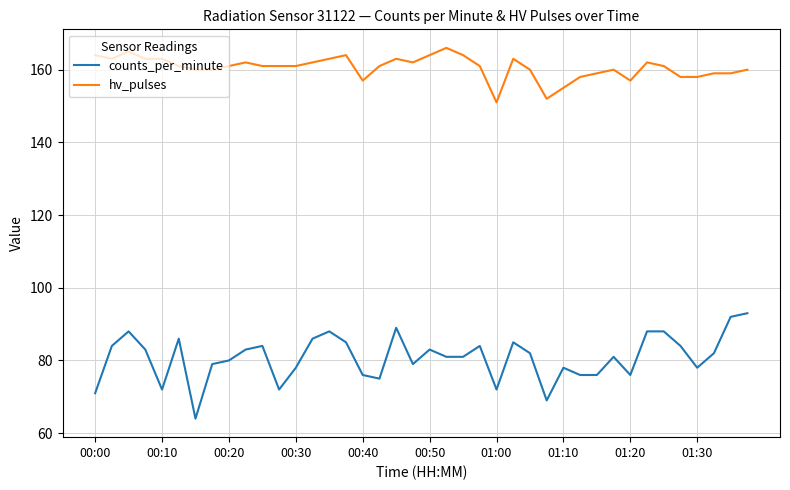

True or false: hv_pulses and counts_per_minute cross at least once.

False